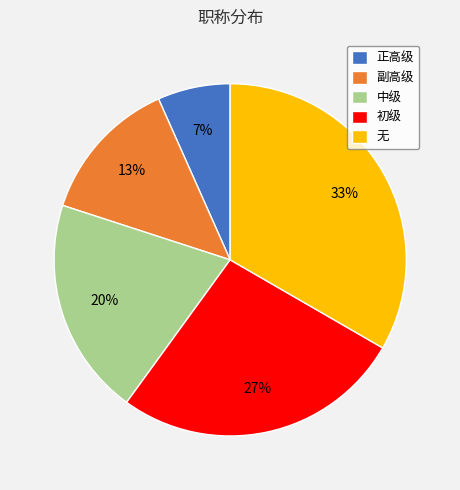

What is the ratio of the value at 副高级 to the value at 中级?

0.7